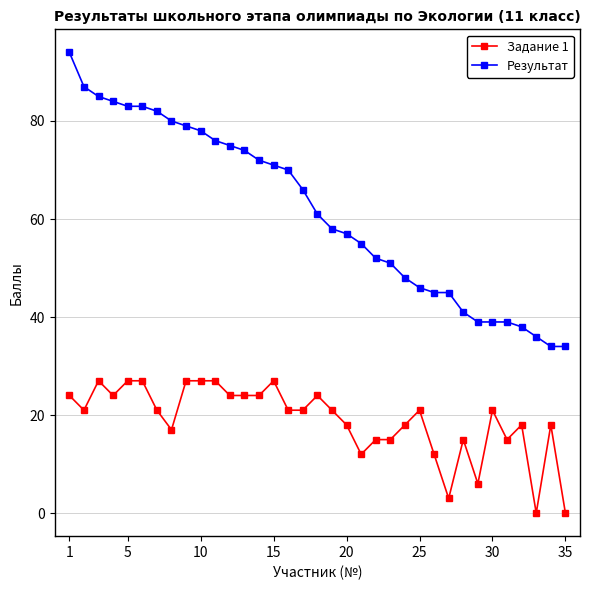

Which series has the largest range (max minus min)?

Результат